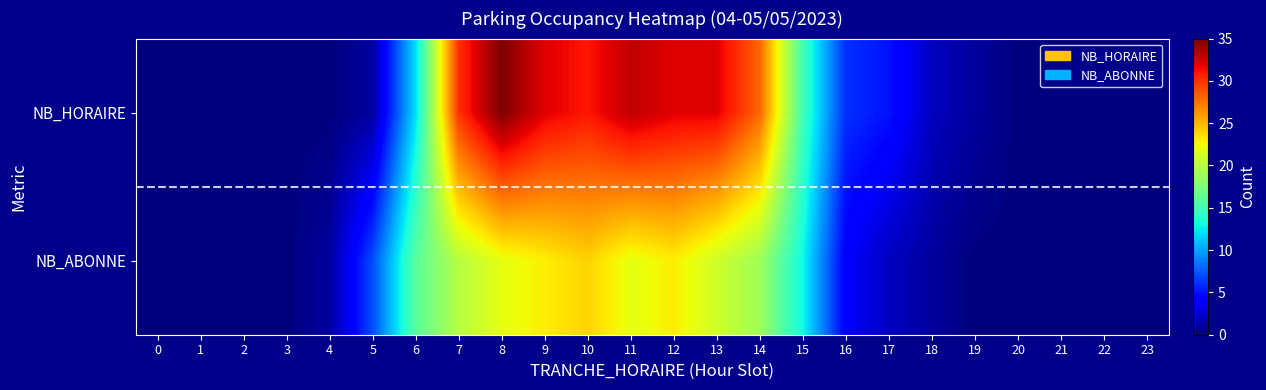

Rank the series at 22 from highest to lowest value.

NB_HORAIRE, NB_ABONNE